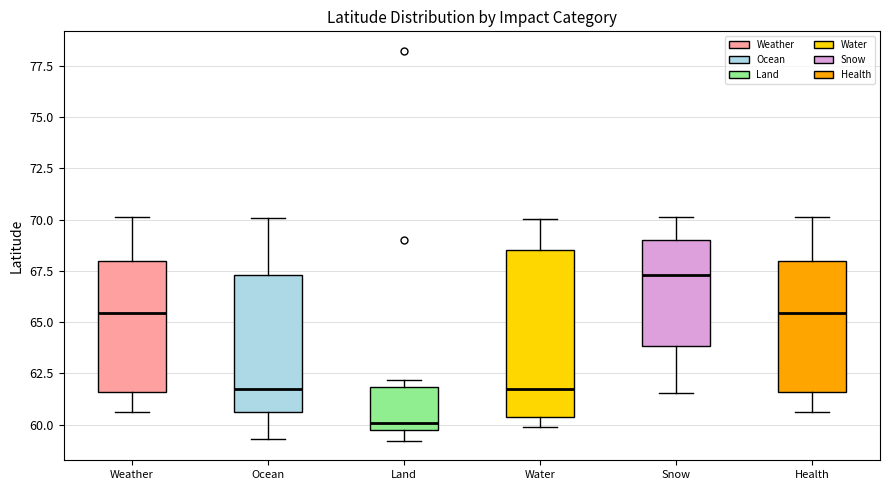

Reading left to right, transcribe this box plot: for each box, give where its median line is, the range the box spans, and where its two whiskers end, as read against the y-axis. The values are not printed on the chart, so give them approximately, as read against the axis.

Weather: median 65.5, box 61.5 to 68.0, whiskers 60.5 to 70.0
Ocean: median 62.0, box 60.5 to 67.5, whiskers 59.5 to 70.0
Land: median 60.0, box 59.5 to 62.0, whiskers 59.0 to 62.0 (just above the box's upper edge)
Water: median 62.0, box 60.5 to 68.5, whiskers 60.0 to 70.0
Snow: median 67.5, box 64.0 to 69.0, whiskers 61.5 to 70.0
Health: median 65.5, box 61.5 to 68.0, whiskers 60.5 to 70.0